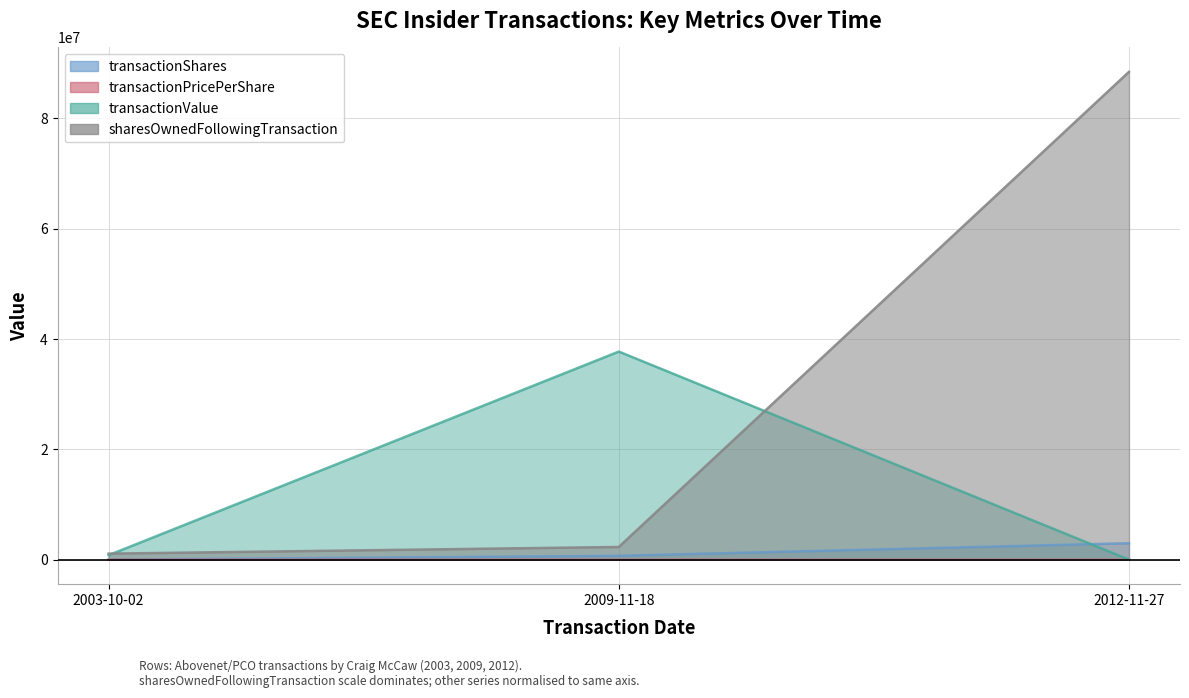

Reading left to right, what are all the values shown in this chart?

transactionShares: 2003-10-02=27697.0	2009-11-18=720000.0	2012-11-27=3000000.0
transactionPricePerShare: 2003-10-02=30.1	2009-11-18=52.4	2012-11-27=0.0
transactionValue: 2003-10-02=832849.0	2009-11-18=37728000.0	2012-11-27=30000.0
sharesOwnedFollowingTransaction: 2003-10-02=1110778.0	2009-11-18=2321638.0	2012-11-27=88419321.0